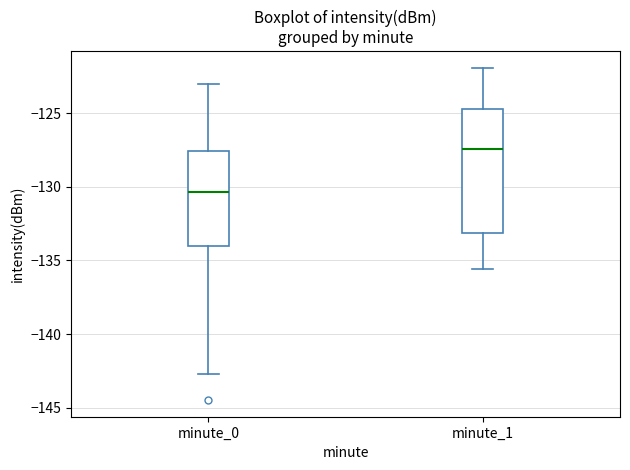

Reading left to right, read every box against the y-axis: the position of its median line, the range the box covers, and the ends of its whiskers. The values are not printed on the chart, so give them approximately, as read against the axis.

minute_0: median -130.5, box -134.0 to -127.5, whiskers -142.5 to -123.0
minute_1: median -127.5, box -133.0 to -124.5, whiskers -135.5 to -122.0